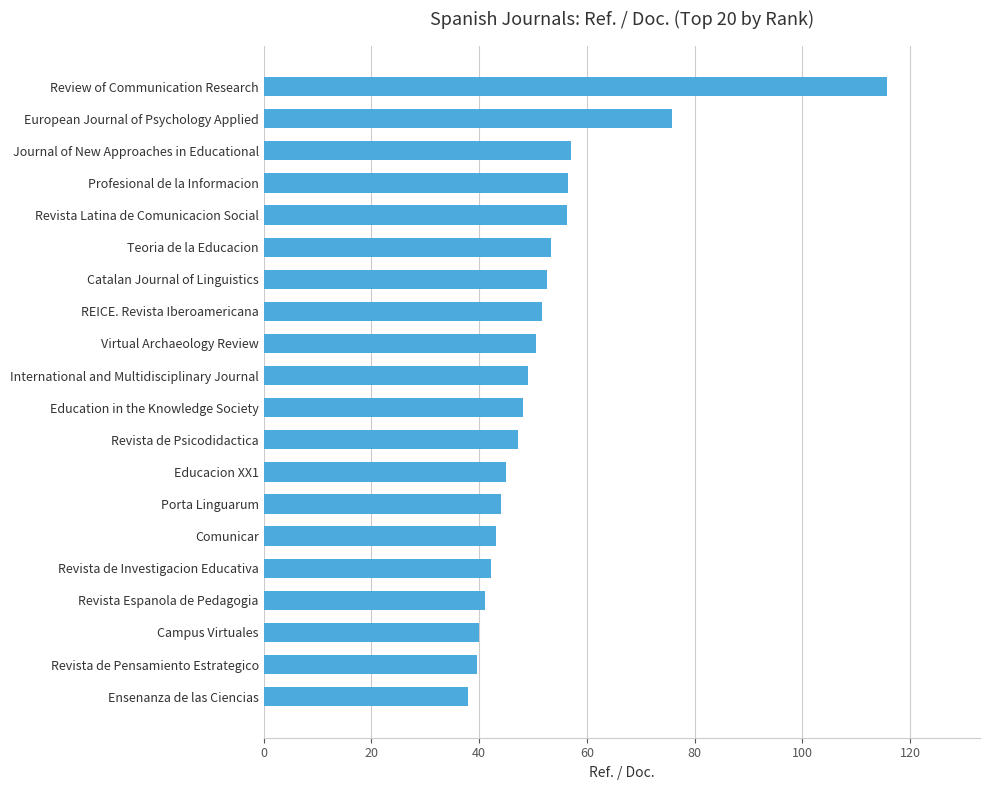

How many series are shown in this chart?

1